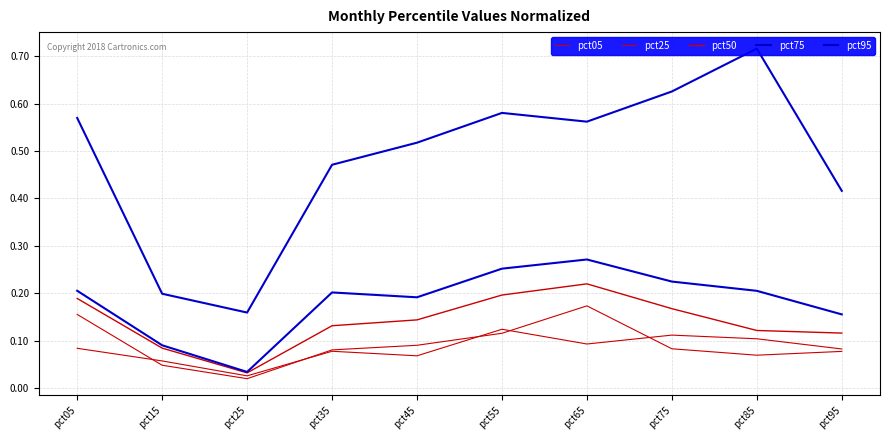

Does the chart display data point markers on the line(s)?

No